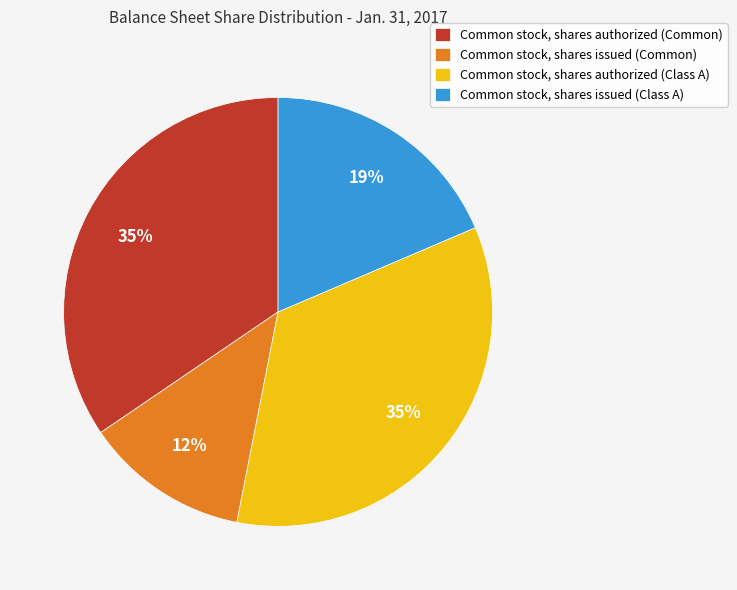

The Common stock, shares authorized (Class A) slice represents 40% of the pie. True or false?

False